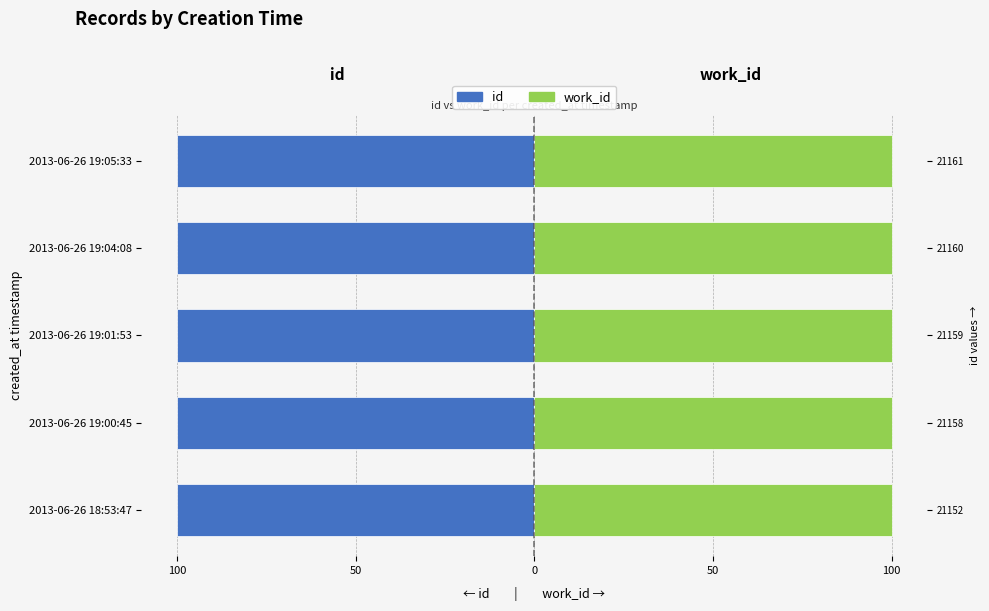

What is the average value of the id series?

-100.0